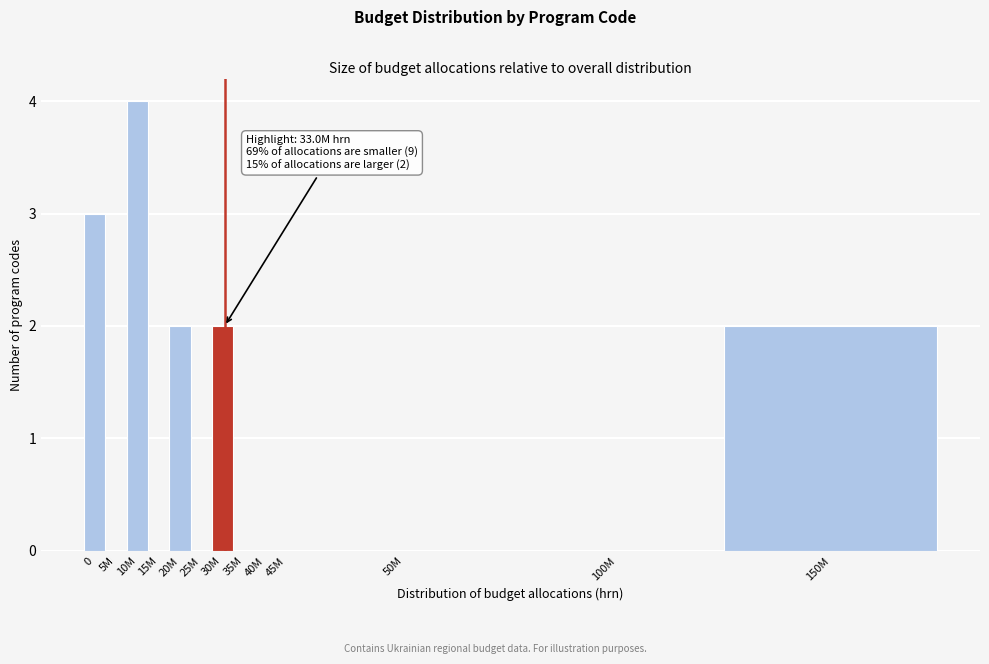

Reading left to right, extract all data points from this chart.

0=3	5M=0	10M=4	15M=0	20M=2	25M=0	30M=2	35M=0	40M=0	45M=0	50M=0	100M=0	150M=2